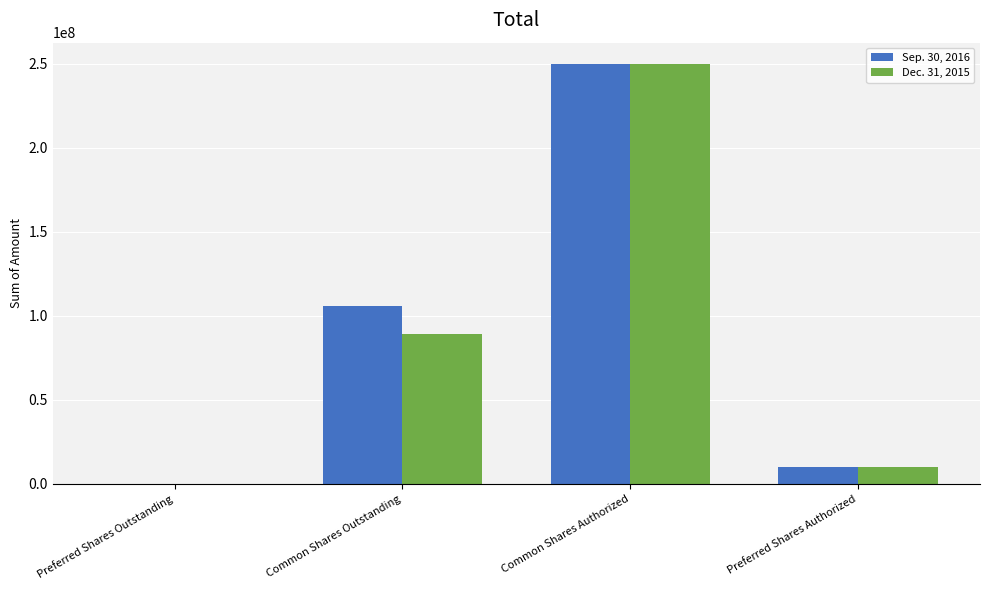

How many groups of bars are there?

4